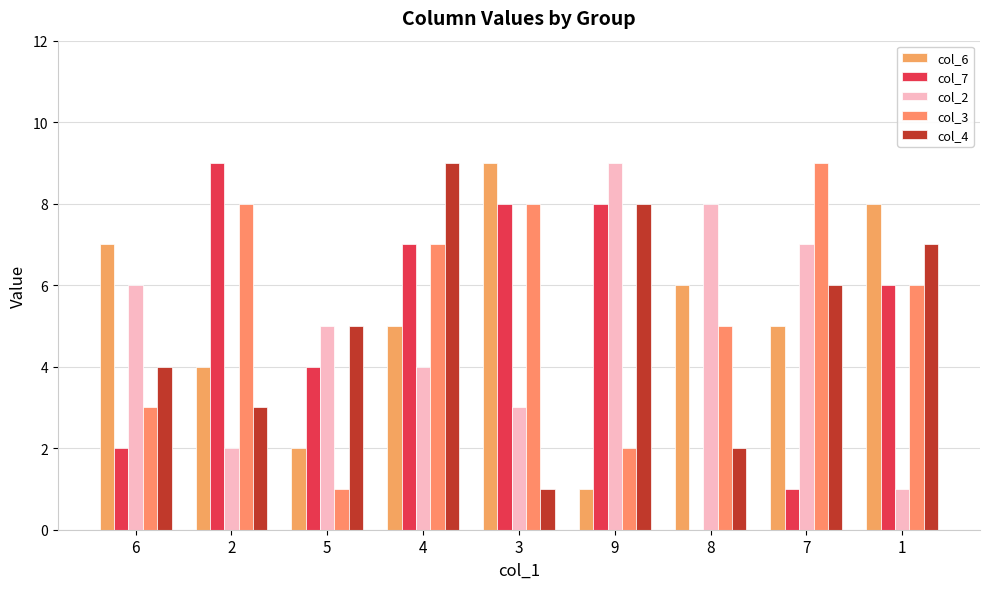

What is the sum of all col_7 values?

45